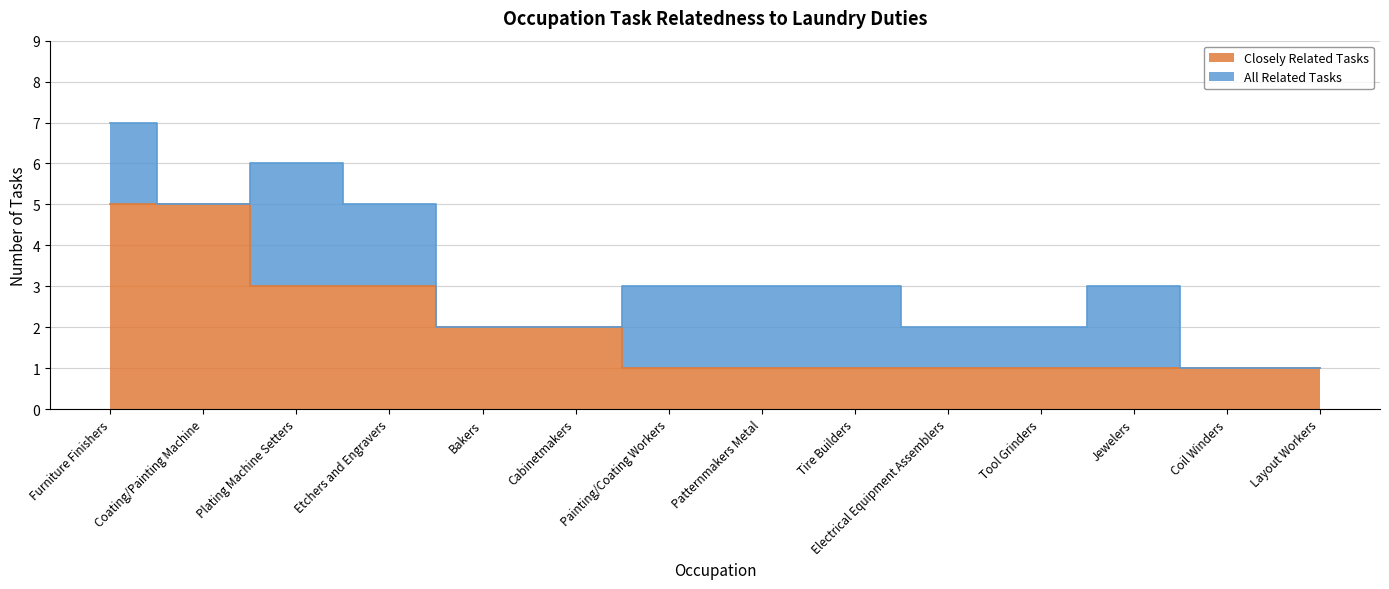

How many lines are shown in the chart?

2